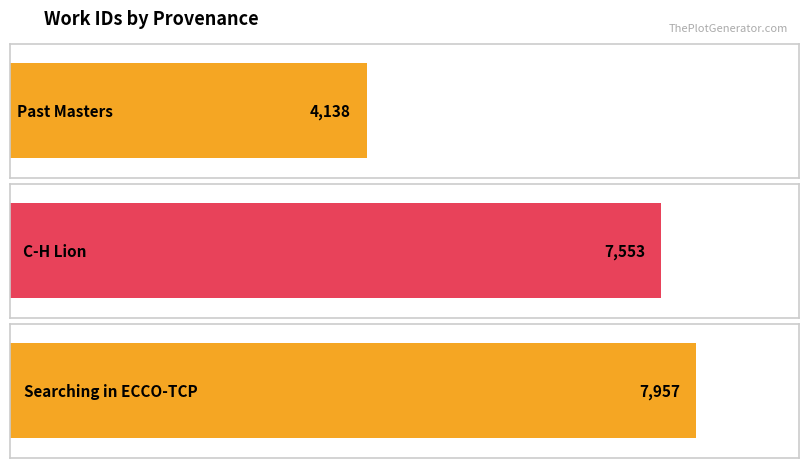

At which label does the data first exceed 7553?

Searching in ECCO-TCP